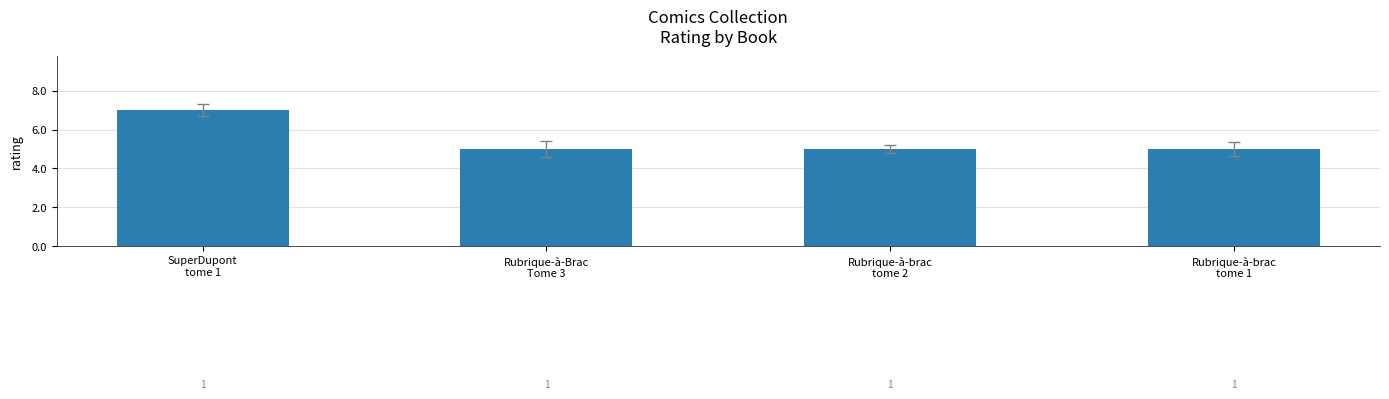

Reading left to right, what are all the values shown in this chart?

7	5	5	5